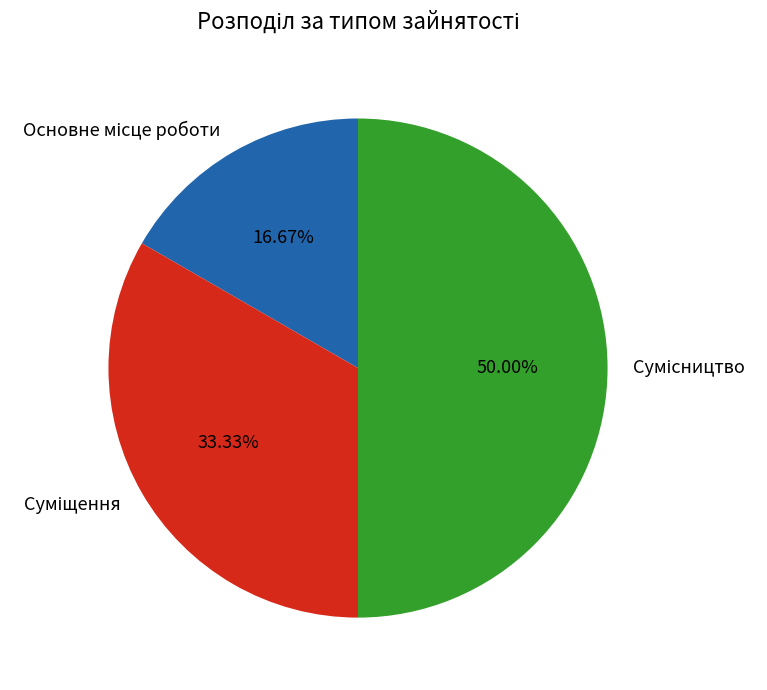

Count the number of slices in the pie.

3